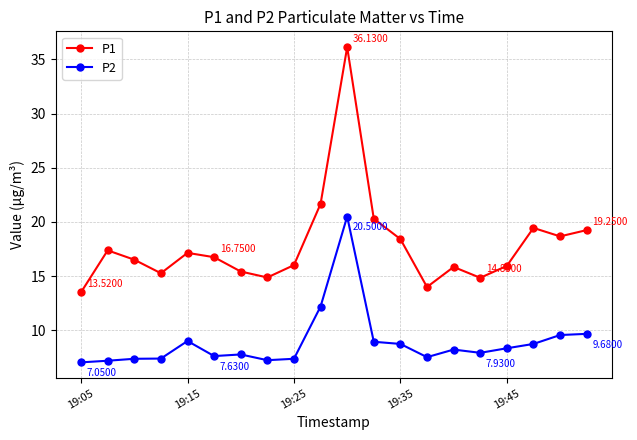

Rank the series by their maximum value, from lowest to highest.

P2, P1